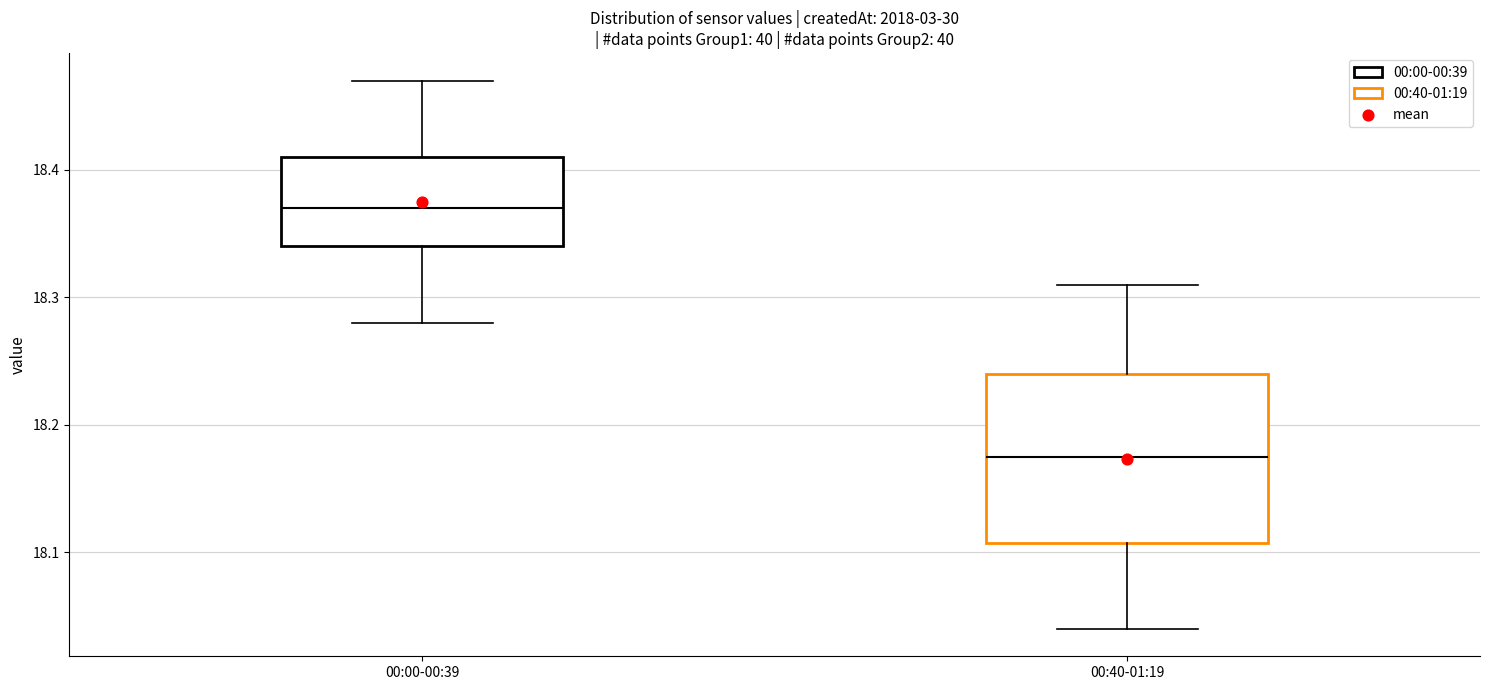

Reading left to right, read every box against the y-axis: the position of its median line, the range the box covers, and the ends of its whiskers. The values are not printed on the chart, so give them approximately, as read against the axis.

00:00-00:39: median 18.37, box 18.34 to 18.41, whiskers 18.28 to 18.47
00:40-01:19: median 18.18, box 18.11 to 18.24, whiskers 18.04 to 18.31